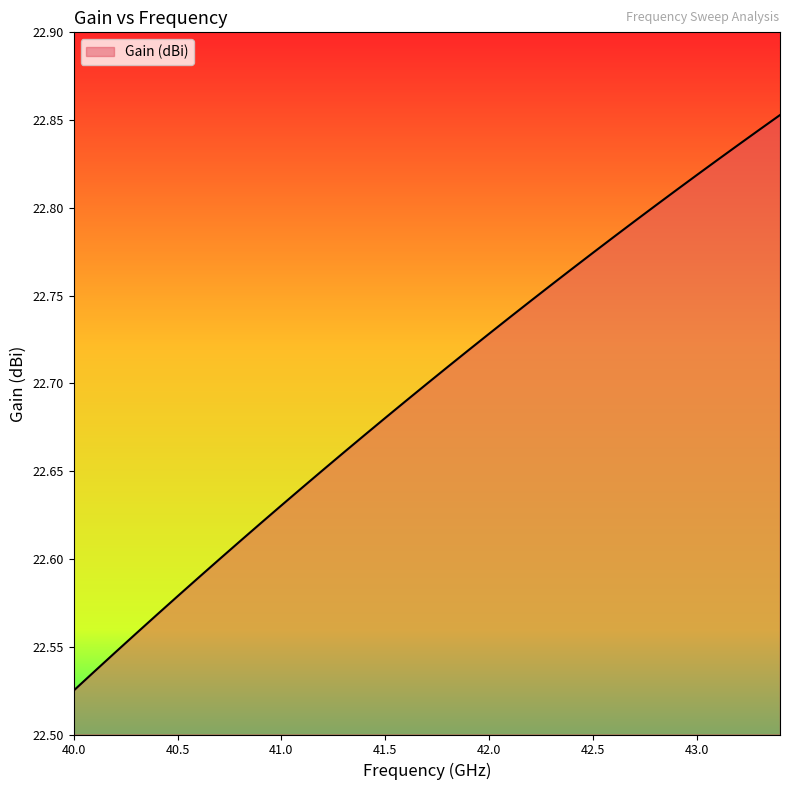

How many lines are shown in the chart?

1